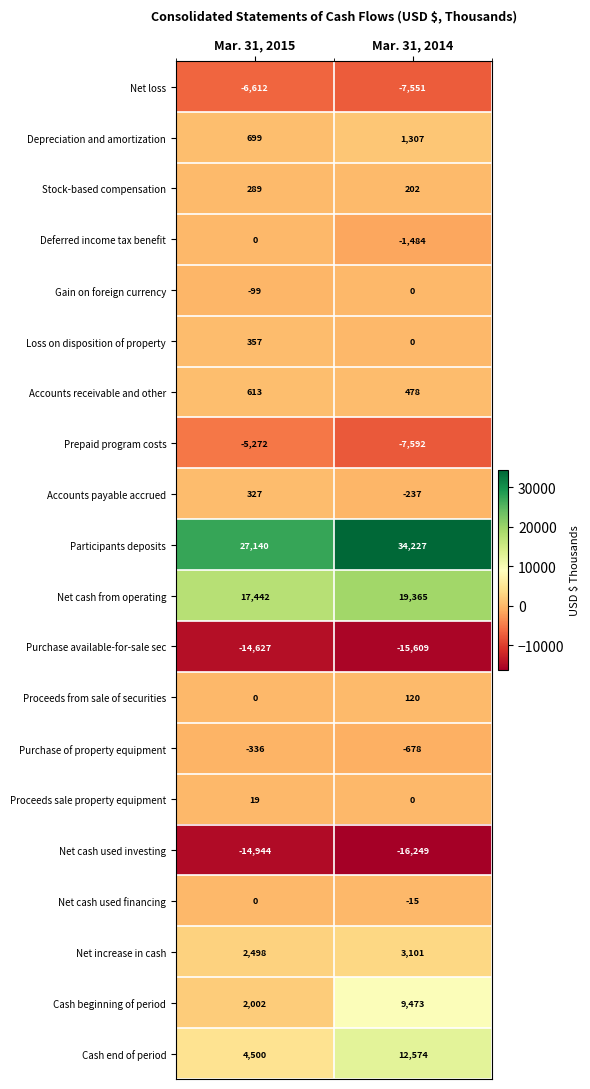

How many data points does each series have?

2